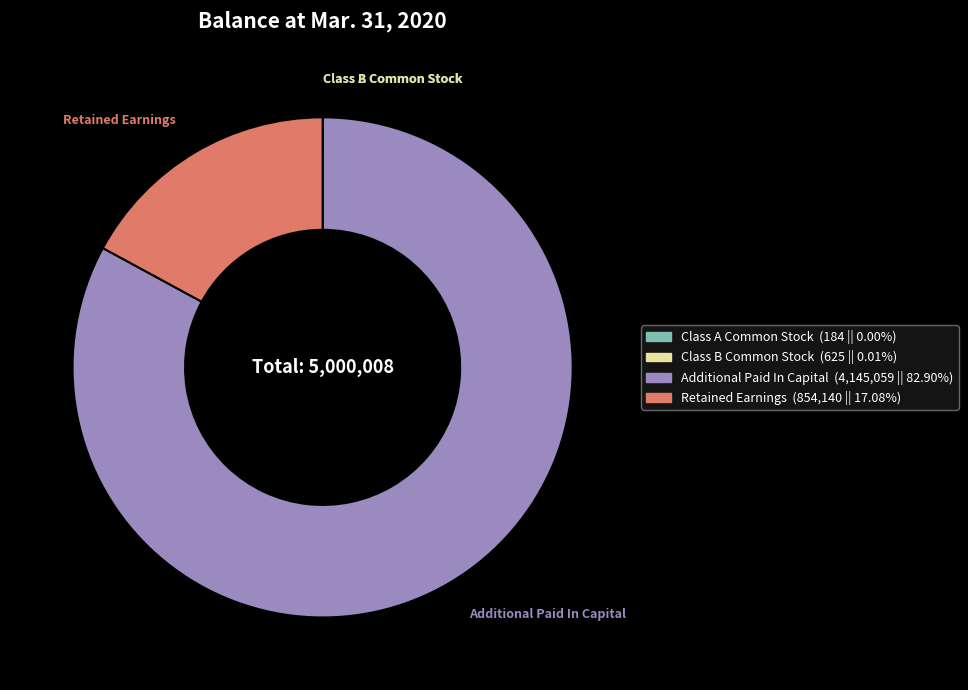

Which has a higher value, Retained Earnings or Additional Paid In Capital?

Additional Paid In Capital